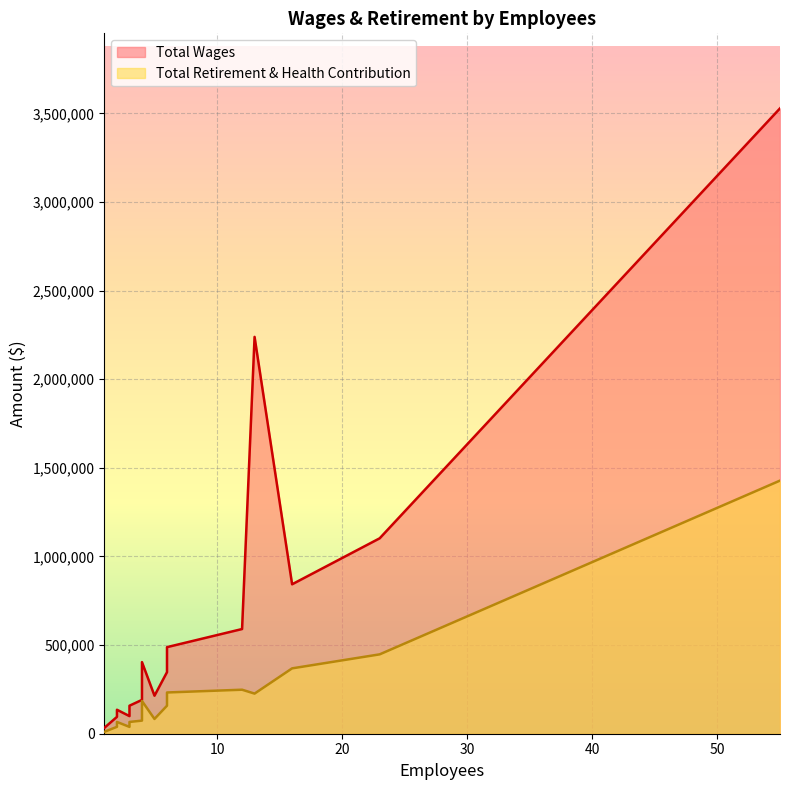

True or false: Total Retirement & Health Contribution and Total Wages intersect in this chart.

False